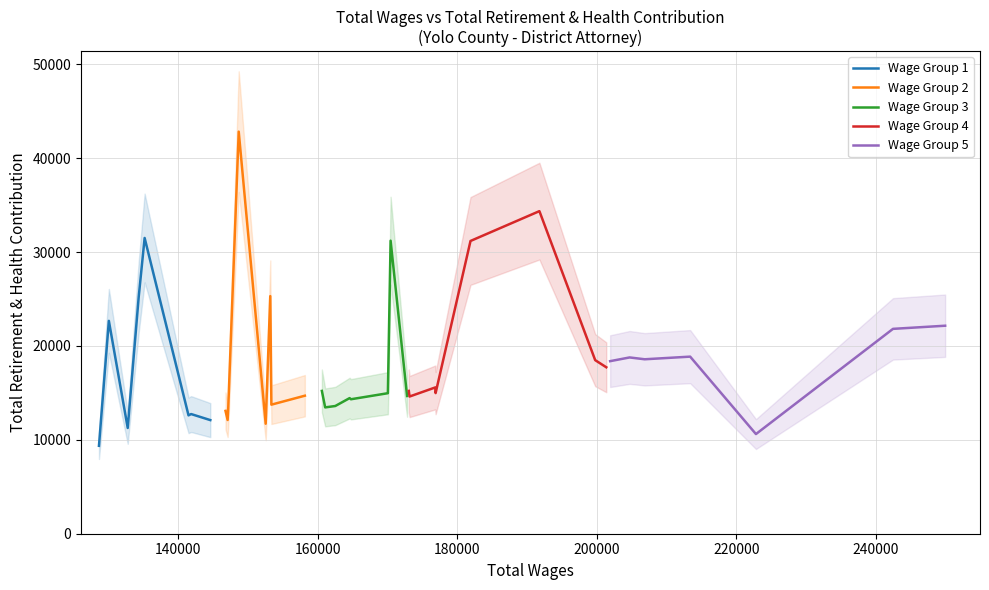

What is the lowest value of the Wage Group 1 series?

9363